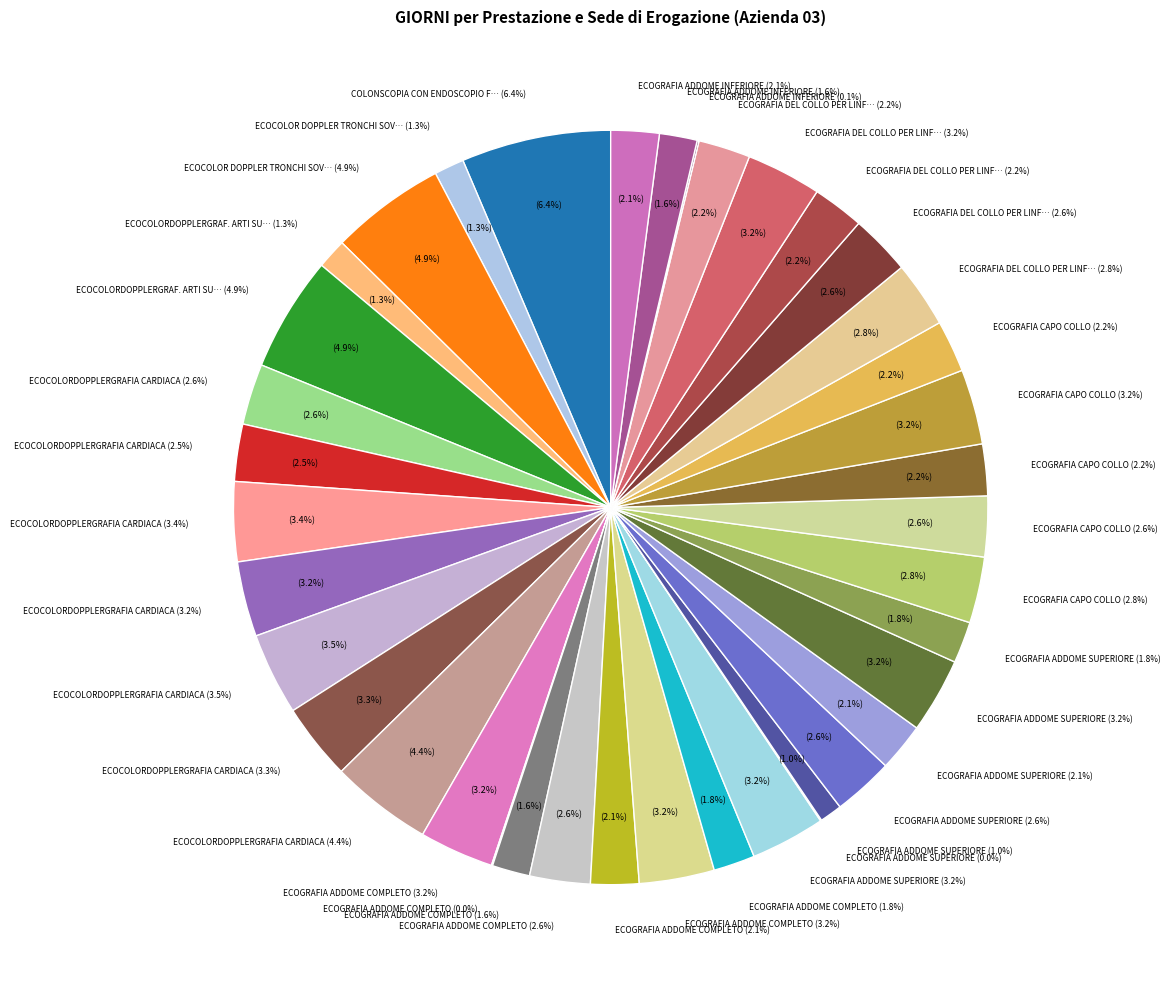

To the nearest percent, what is the difference between the largest and smallest slice percentages?

6%